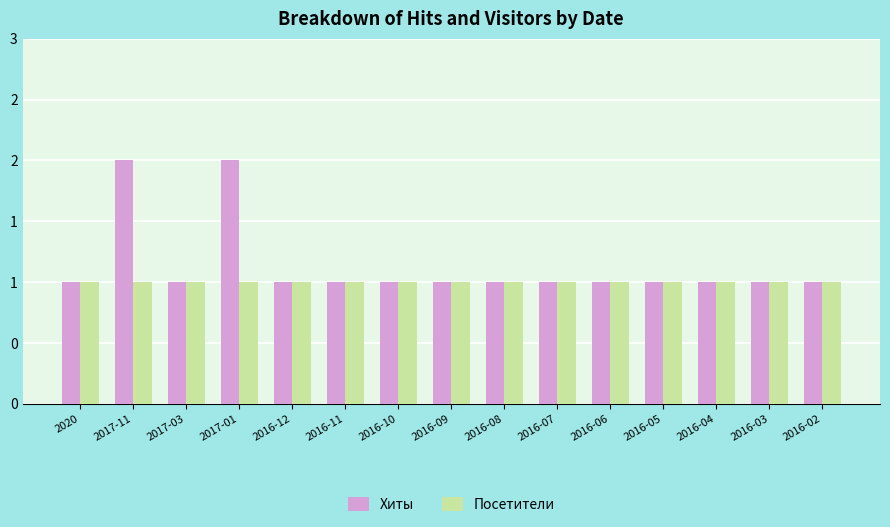

What is the total value across all series at 2016-07?

2